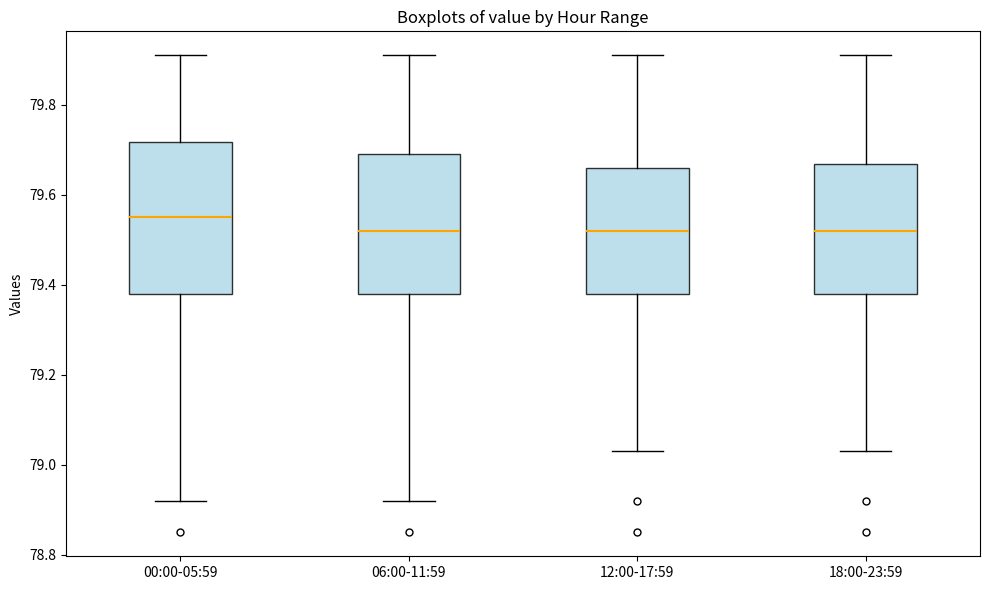

Where does the median line of the box for 12:00-17:59 sit on the y-axis? The values are not printed on the chart, so give them approximately, as read against the axis.

79.52